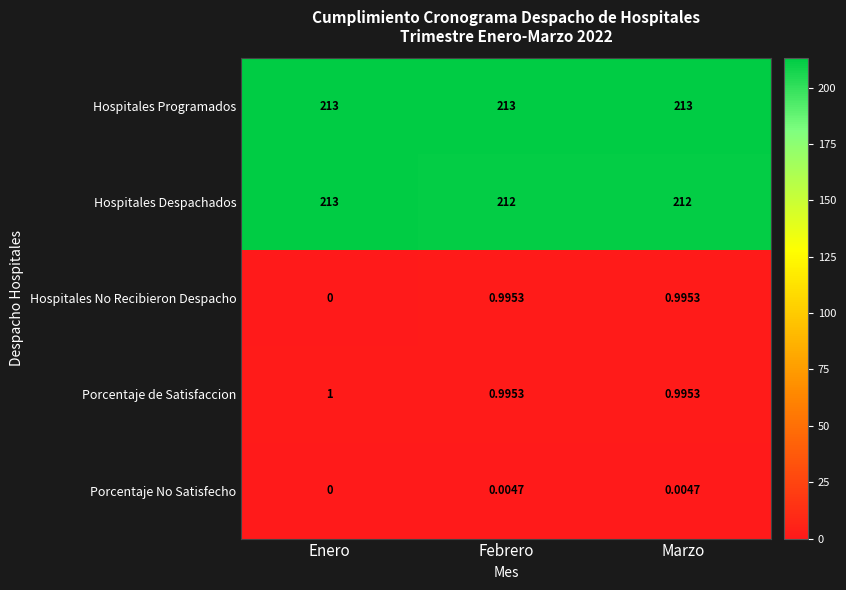

What is the total value across all series at Marzo?

427.0